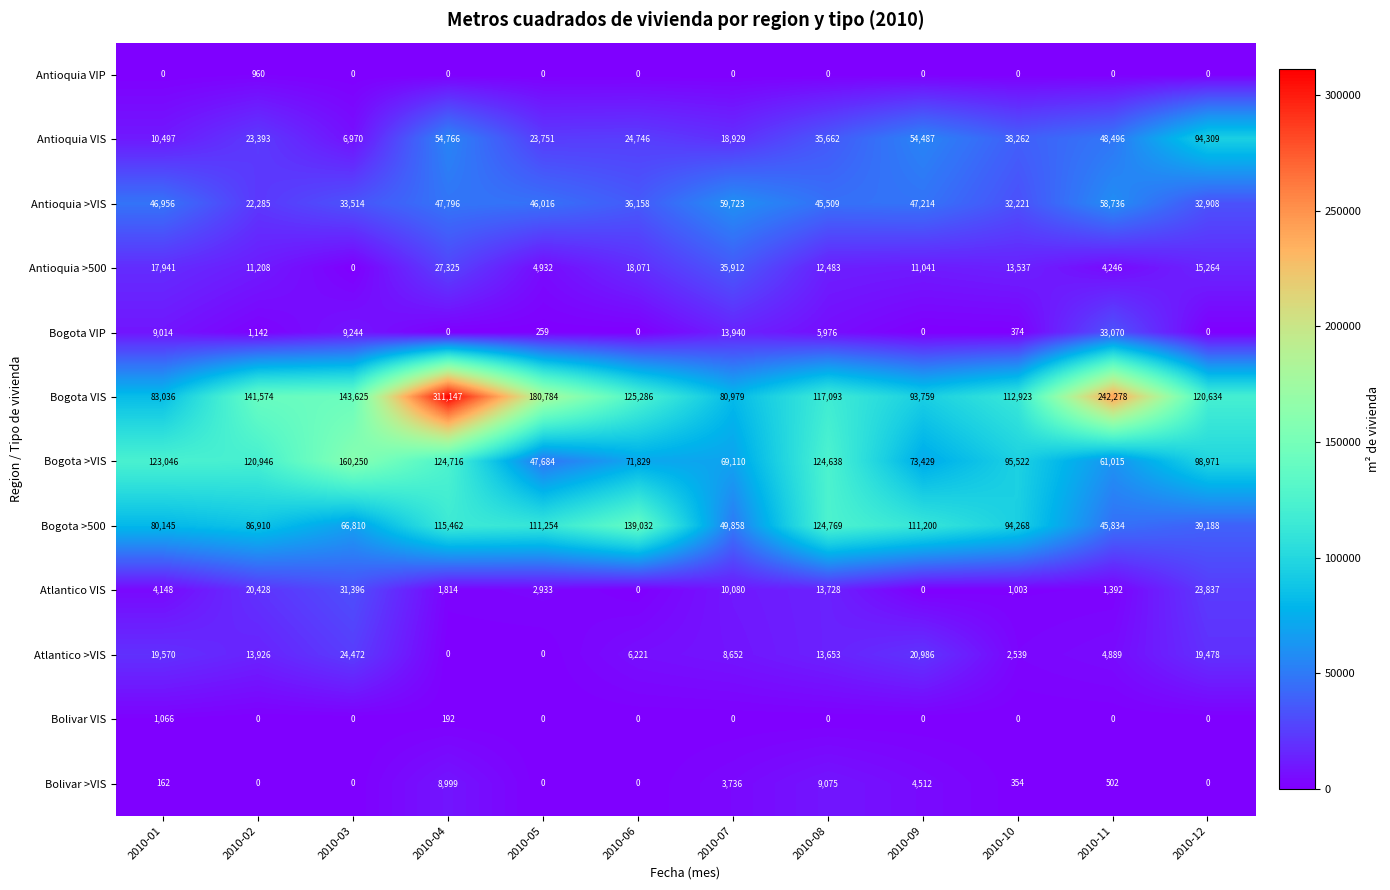

How many series are shown in this chart?

12